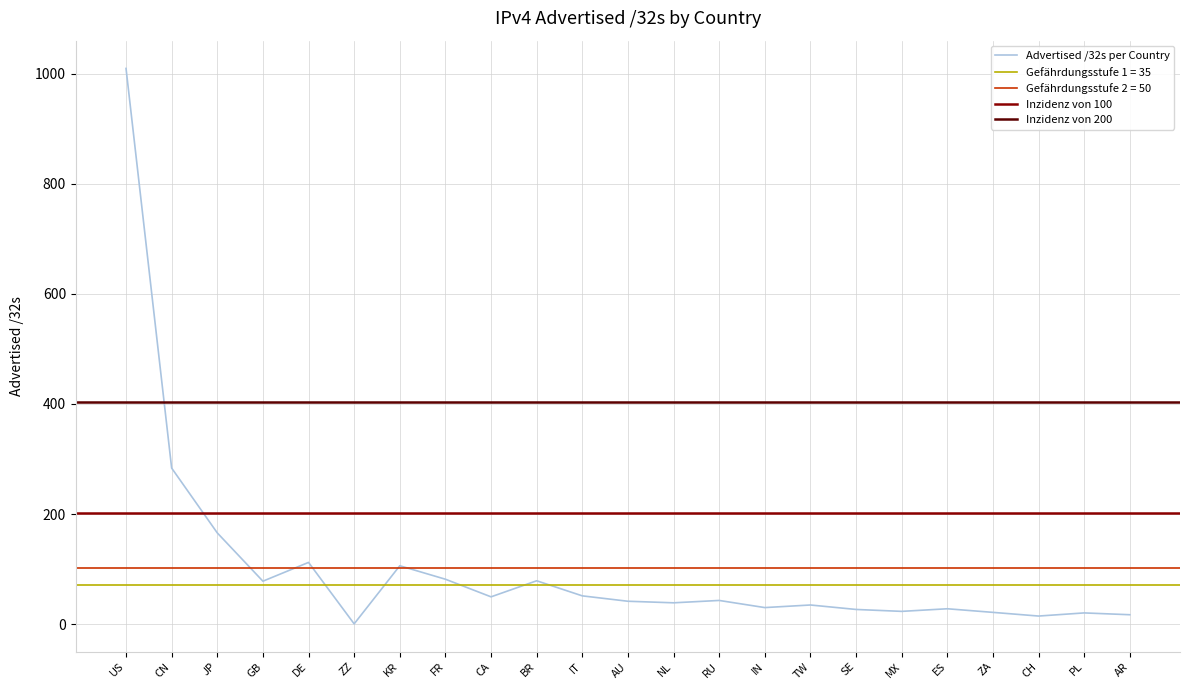

True or false: the data shows 165.7 at JP.

True